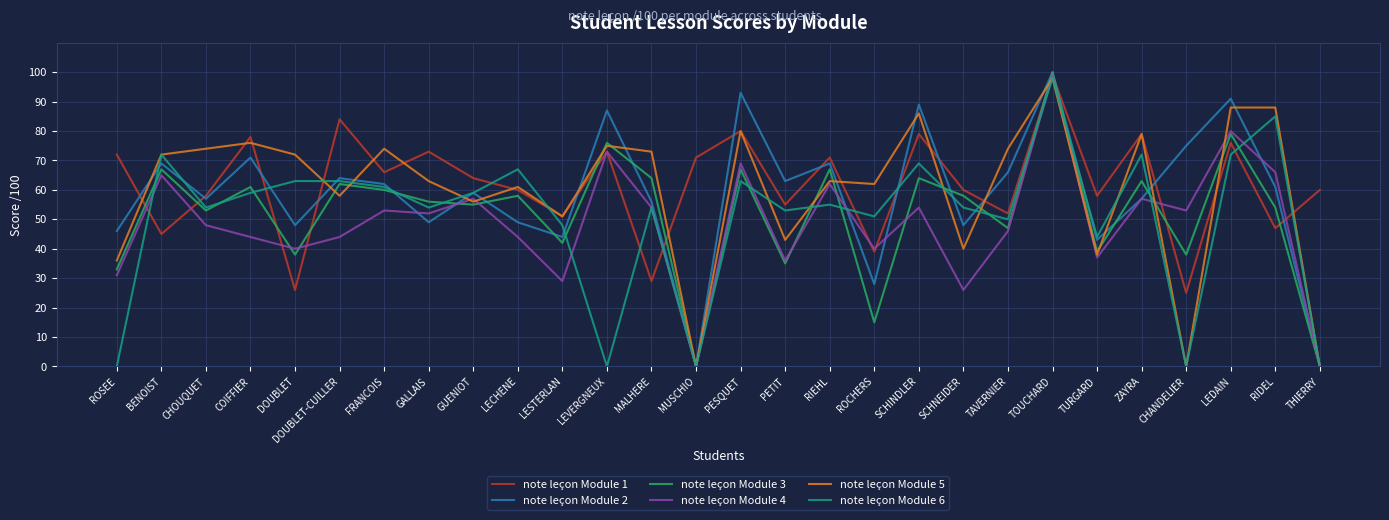

How many lines are shown in the chart?

6